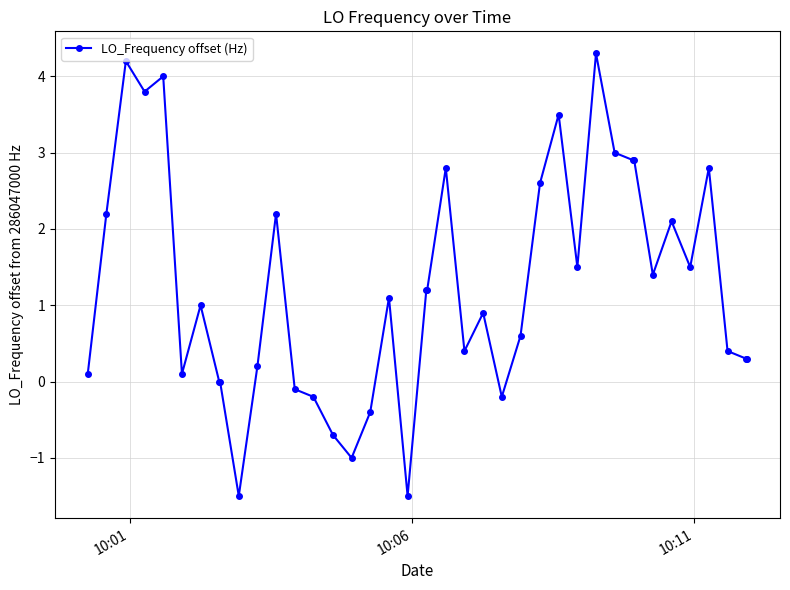

What is the sum of all values?

49.9